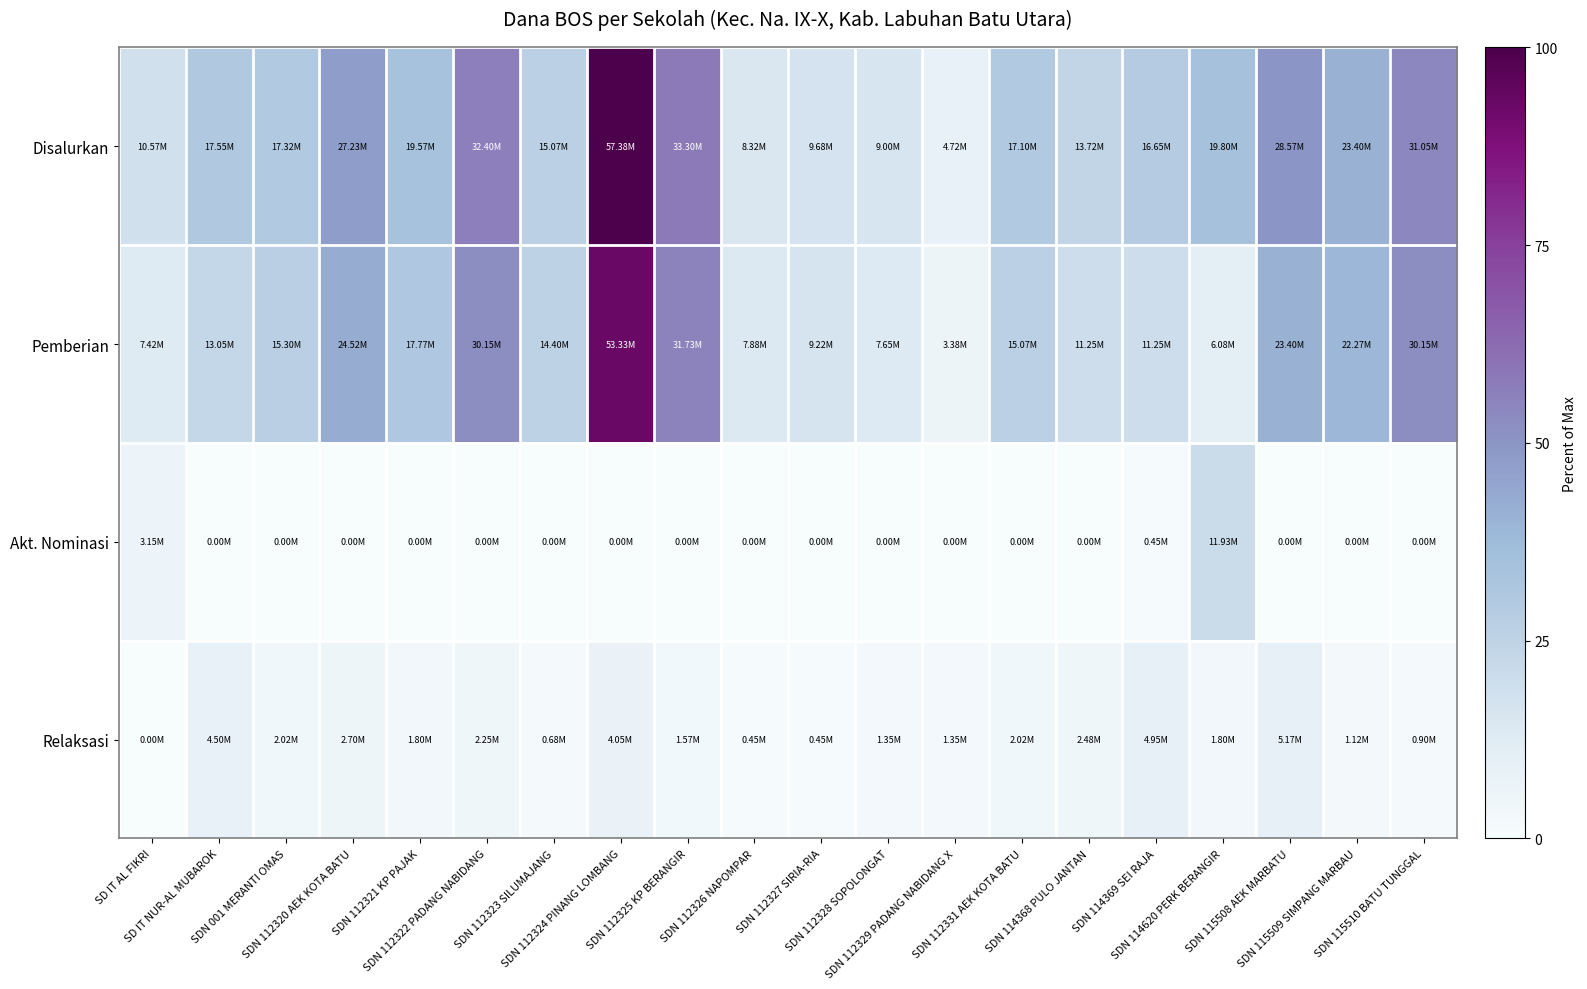

At which category is the sum across all series the highest?

SDN 112324 PINANG LOMBANG